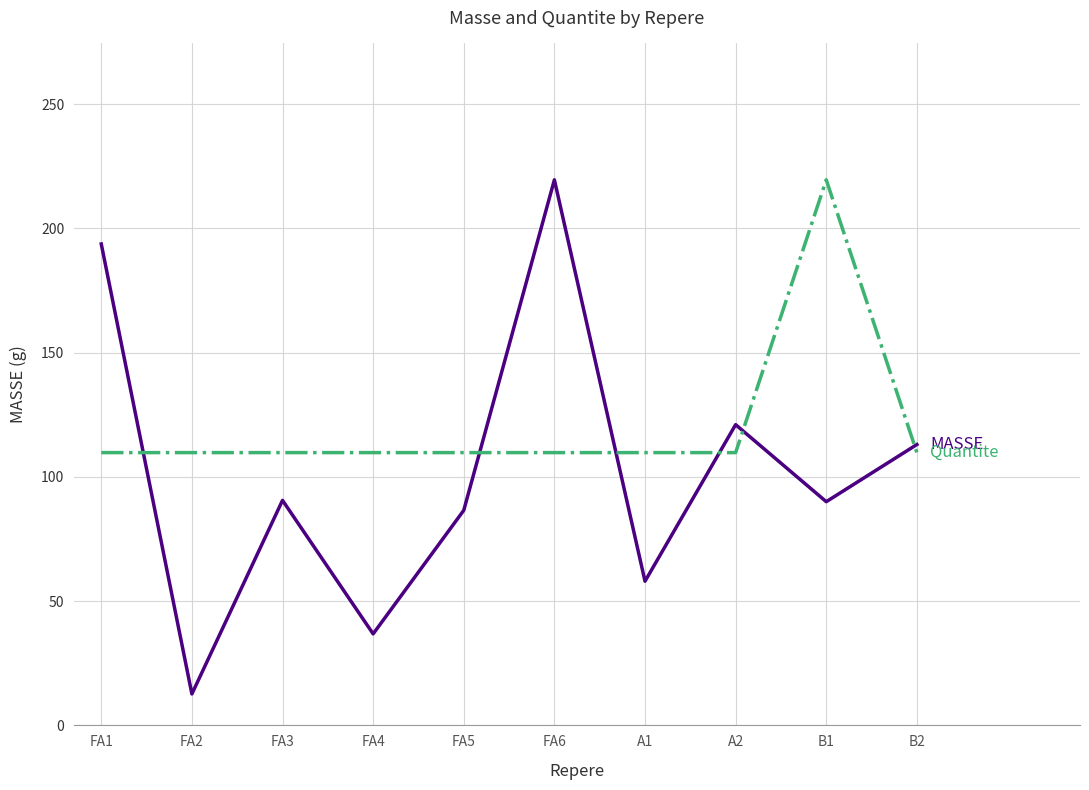

What is the greatest value displayed?

219.5